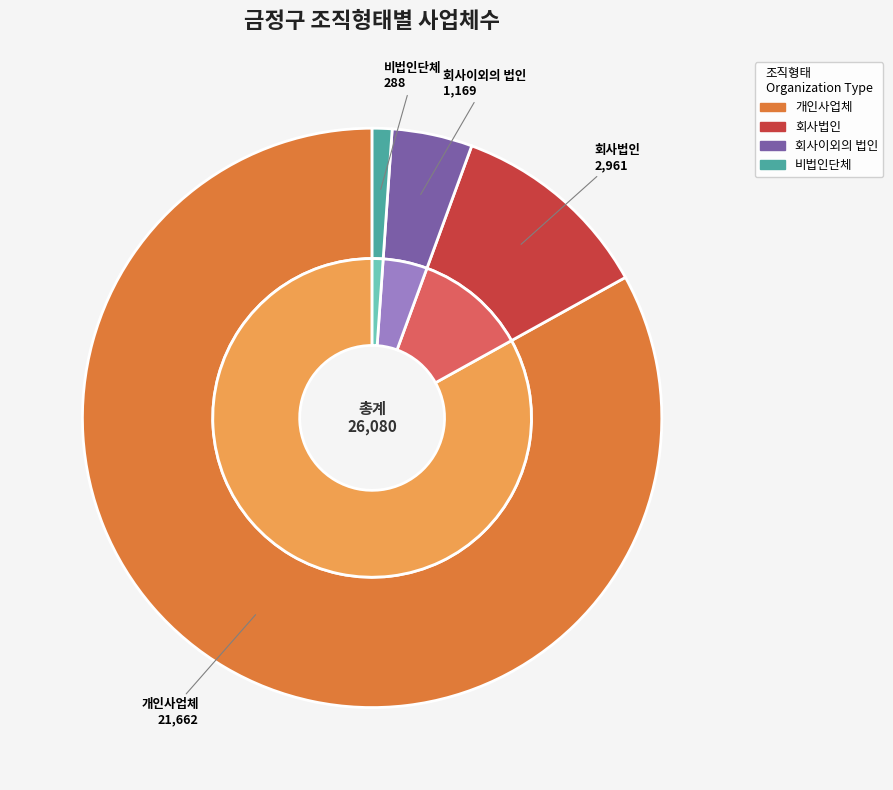

Rank the categories by value from lowest to highest.

비법인단체, 회사이외의 법인, 회사법인, 개인사업체